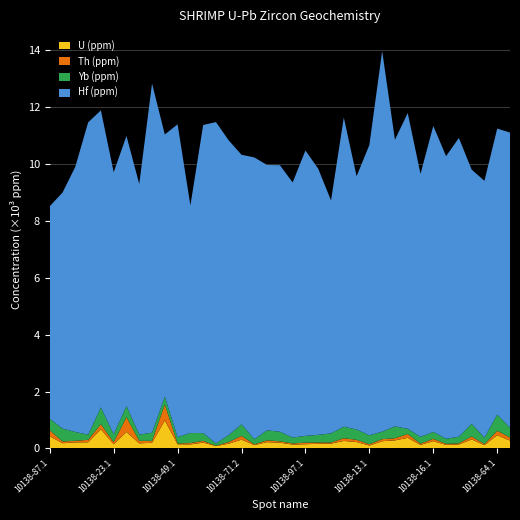

What is the highest value of the U (ppm) series?

1.0